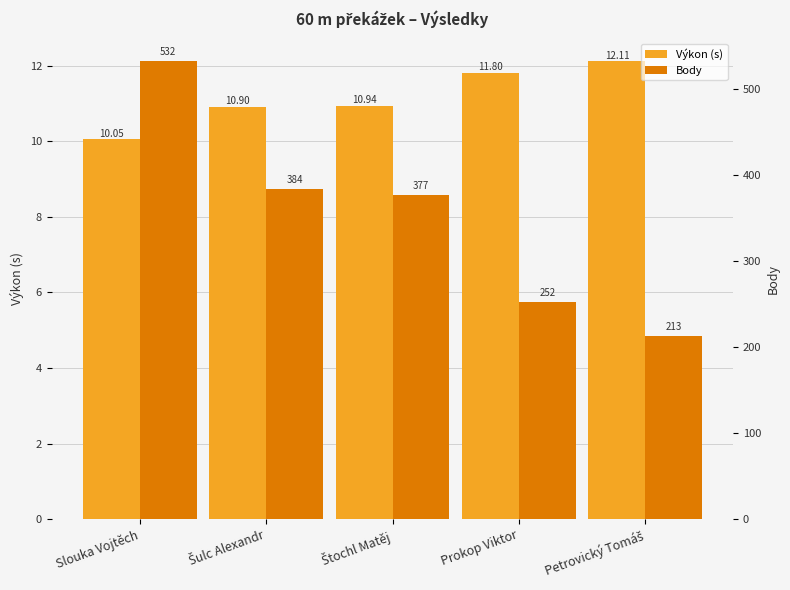

What is the total value across all series at Slouka Vojtěch?

542.0